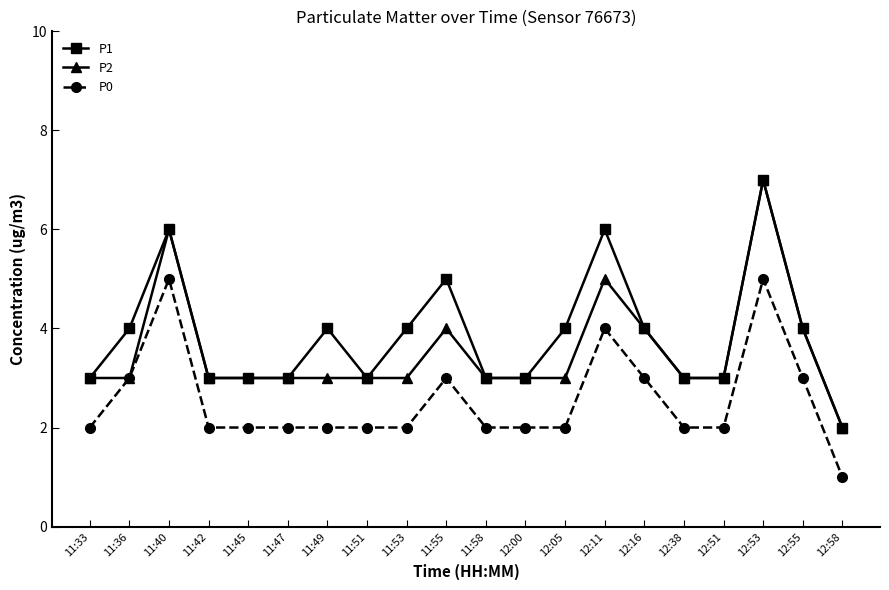

What is the sum of all P0 values?

51